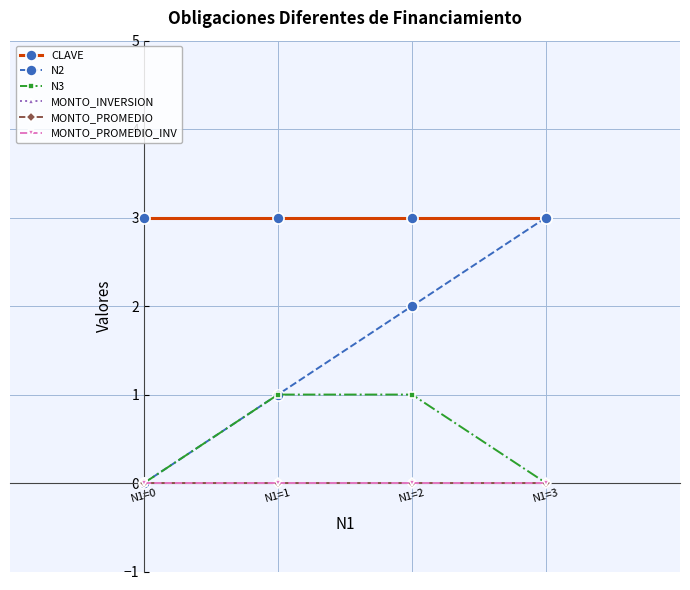

At which category is the sum across all series the highest?

N1=2